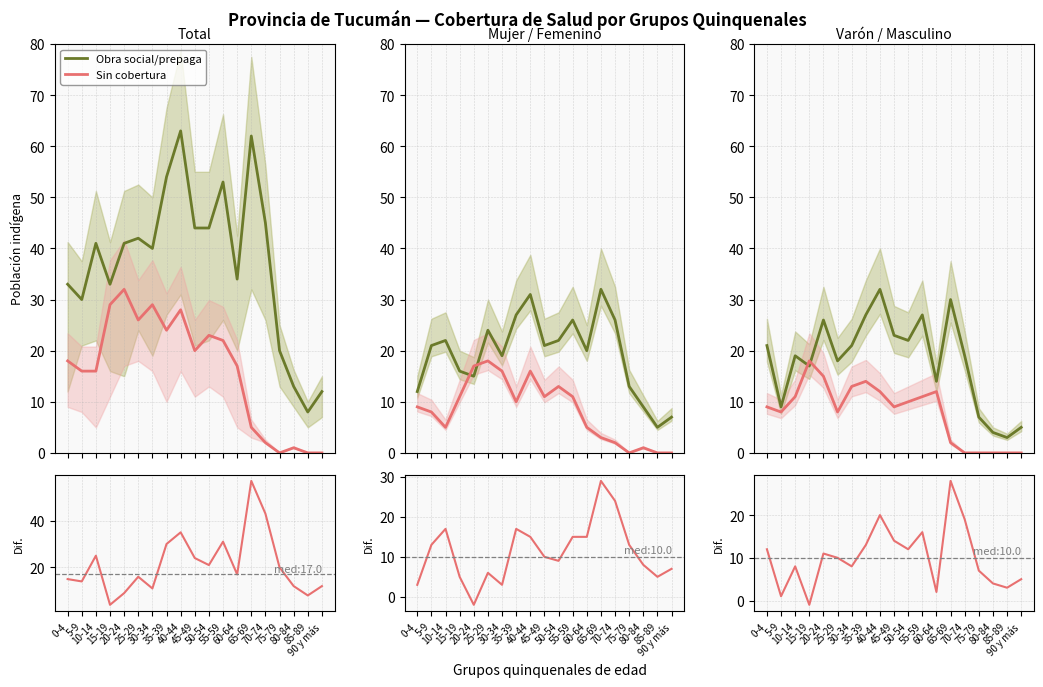

At which category is the sum across all series the highest?

40-44